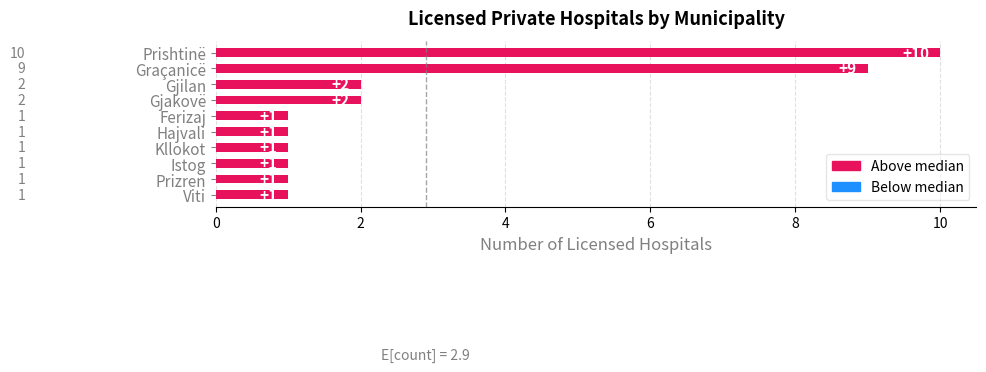

What is the smallest value displayed?

1